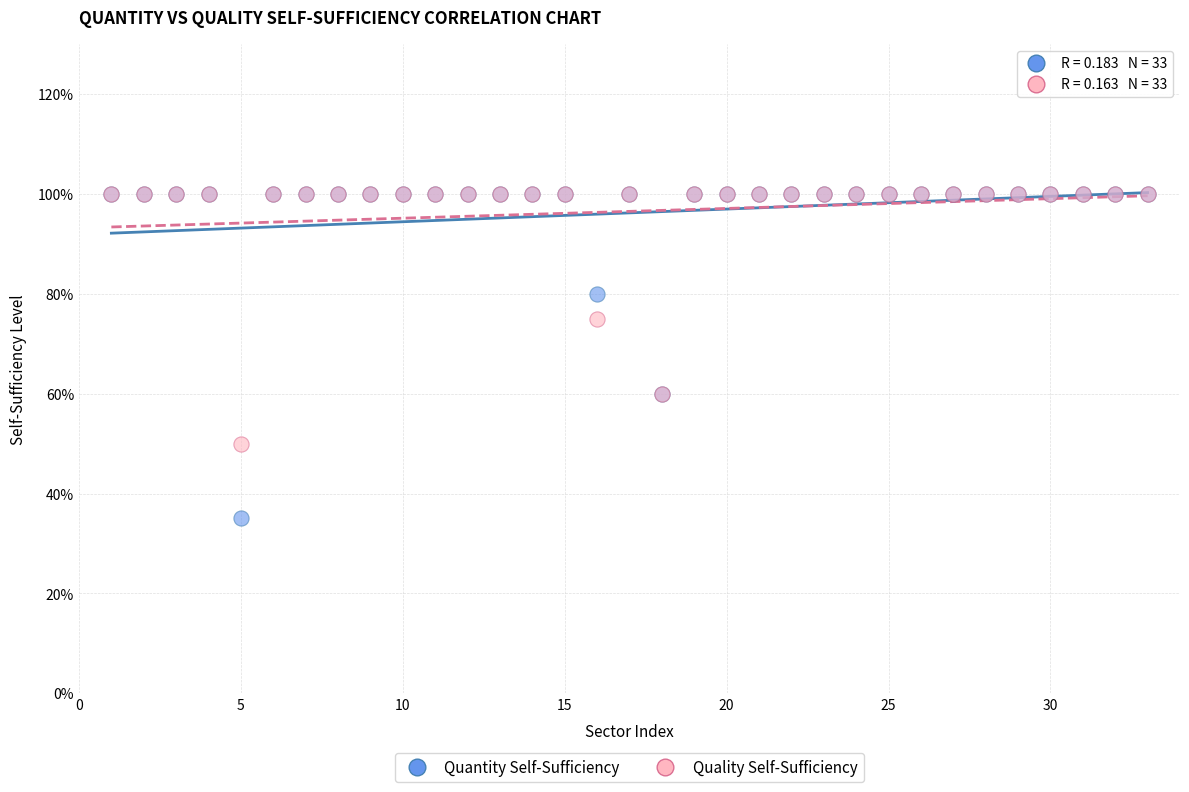

What are all the series names shown in the legend?

Quantity Self-Sufficiency, Quality Self-Sufficiency